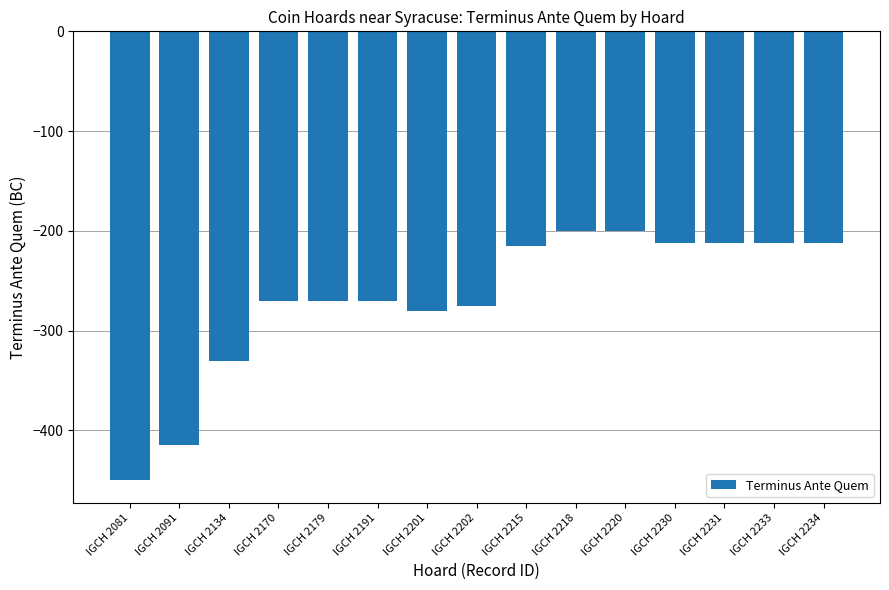

What is the value of the 14th bar from the left?

-212